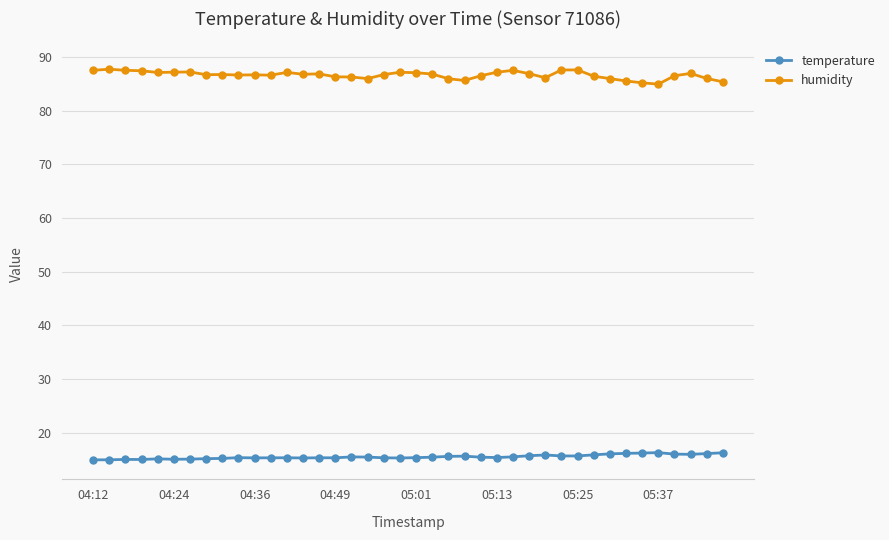

Which series has the largest range (max minus min)?

humidity